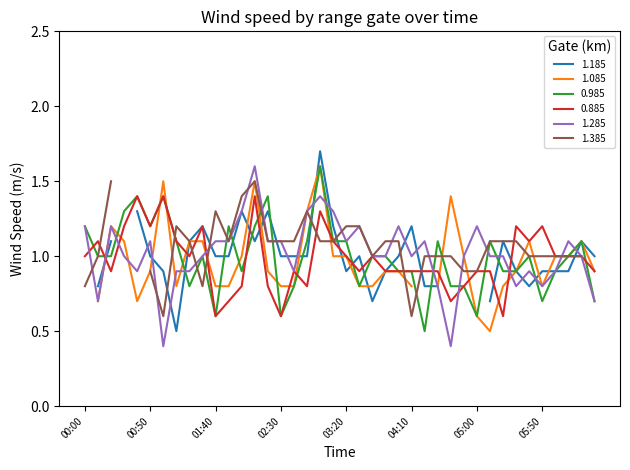

What is the highest value of the 0.885 series?

1.4